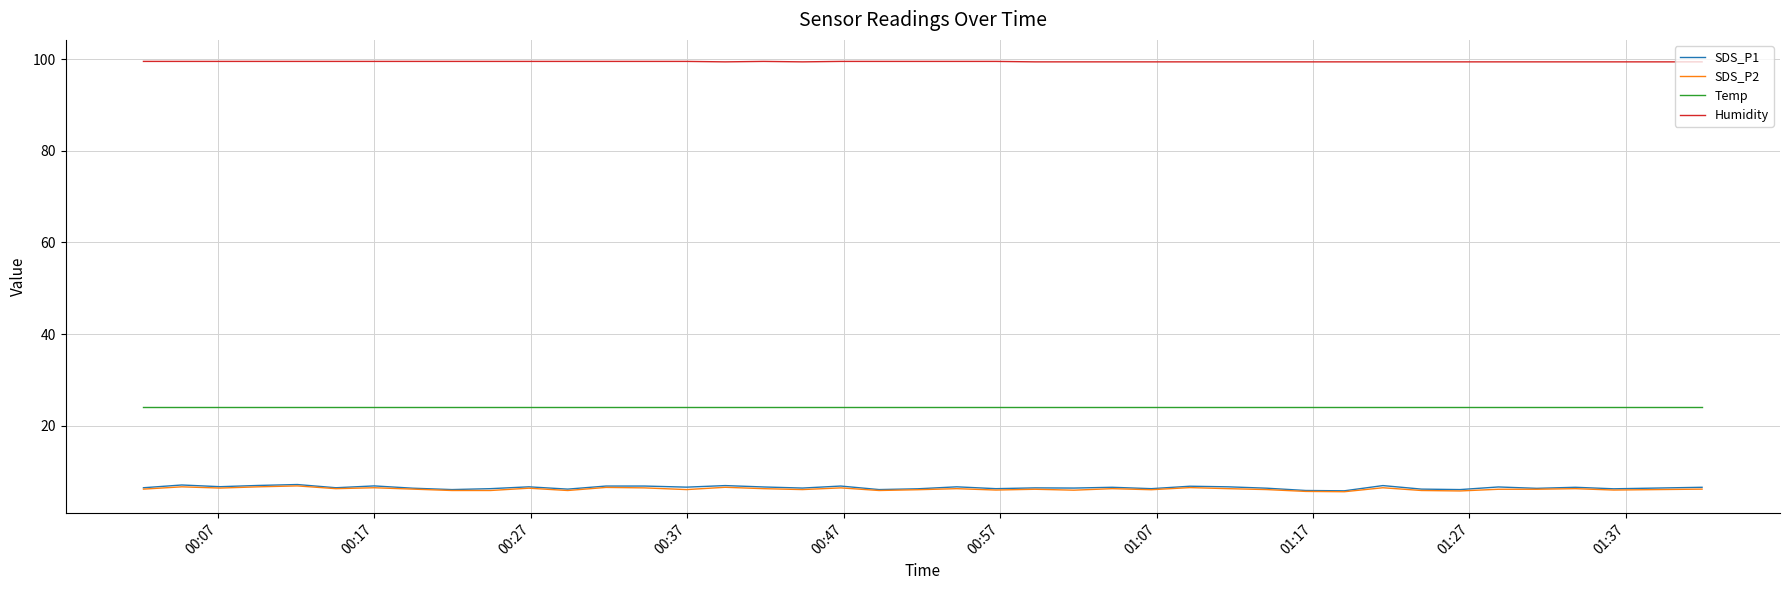

What is the maximum value shown in the chart?

99.5